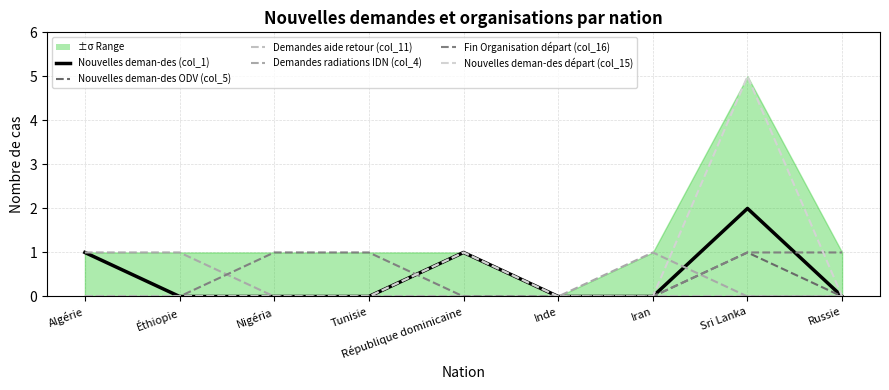

How many lines are shown in the chart?

6